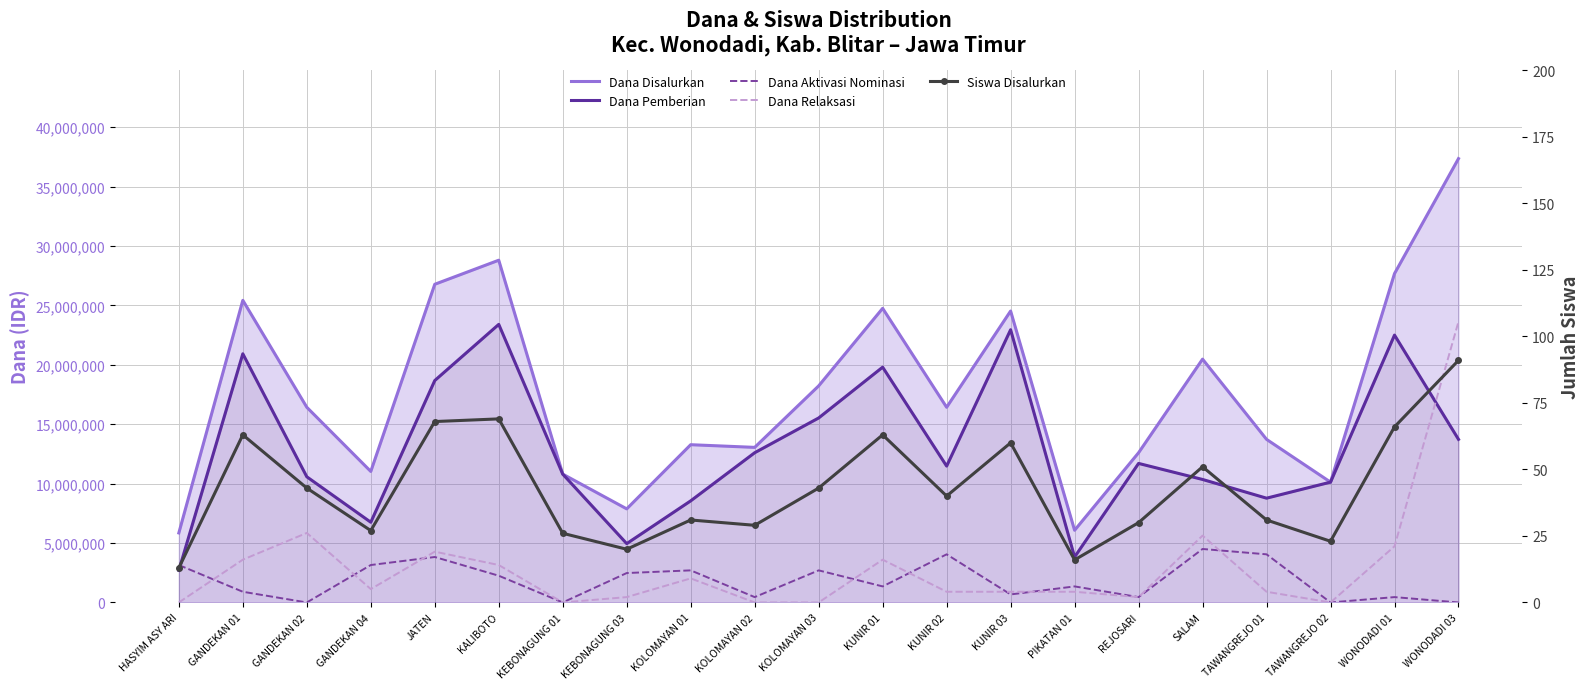

Reading left to right, transcribe all the data shown in this chart.

Dana Disalurkan: 5850000	25425000	16425000	11025000	26775000	28800000	10800000	7875000	13275000	13050000	18225000	24750000	16425000	24525000	6075000	12600000	20475000	13725000	10125000	27675000	37350000
Dana Pemberian: 2700000	20925000	10575000	6750000	18675000	23400000	10800000	4950000	8550000	12600000	15525000	19800000	11475000	22950000	3825000	11700000	10350000	8775000	10125000	22500000	13725000
Dana Aktivasi Nominasi: 3150000	900000	0	3150000	3825000	2250000	0	2475000	2700000	450000	2700000	1350000	4050000	675000	1350000	450000	4500000	4050000	0	450000	0
Dana Relaksasi: 0	3600000	5850000	1125000	4275000	3150000	0	450000	2025000	0	0	3600000	900000	900000	900000	450000	5625000	900000	0	4725000	23625000
Siswa Disalurkan: 13	63	43	27	68	69	26	20	31	29	43	63	40	60	16	30	51	31	23	66	91